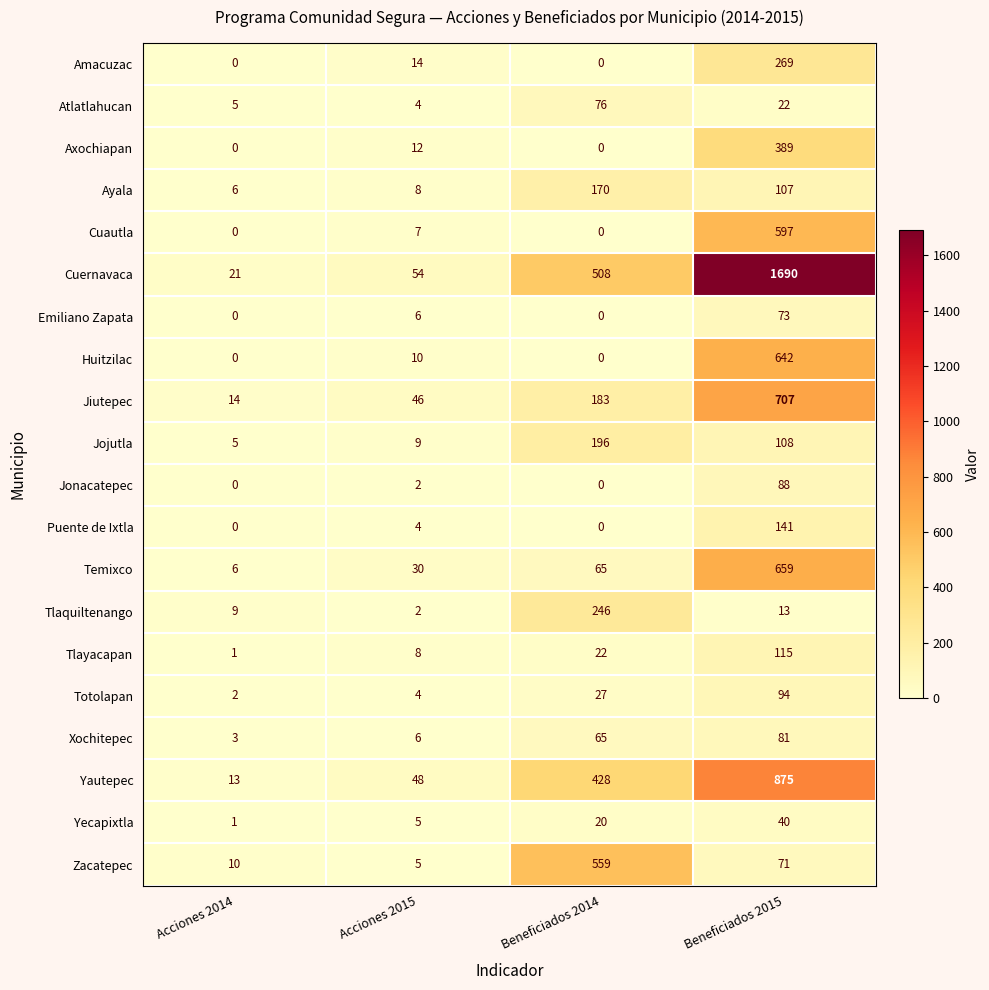

What is the total value across all series at Acciones 2014?

96